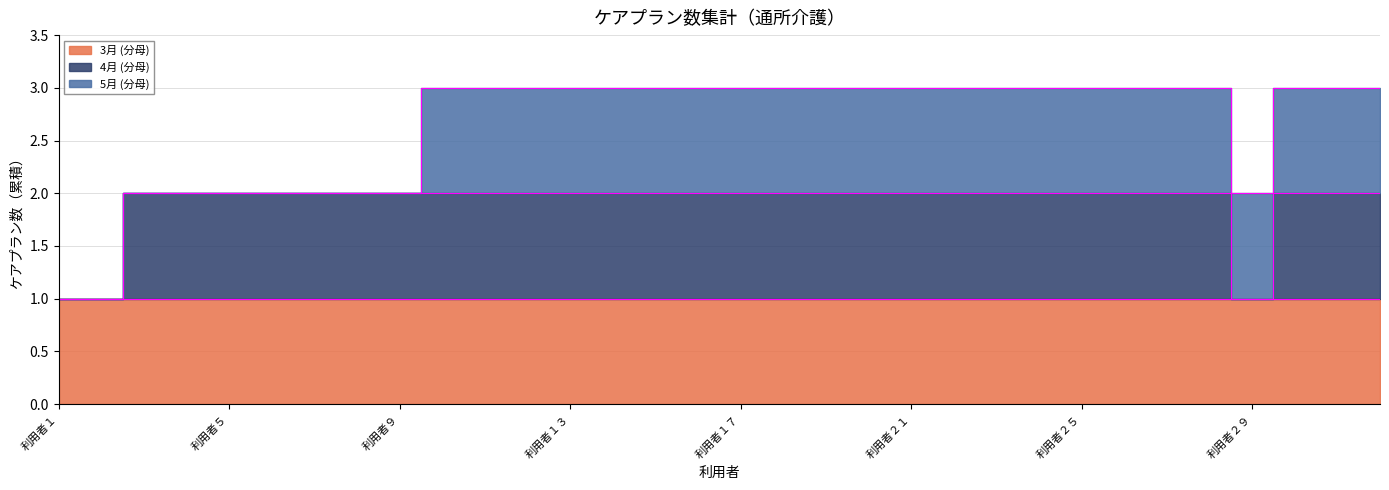

At which label does 3月 (分母) reach its peak?

利用者１